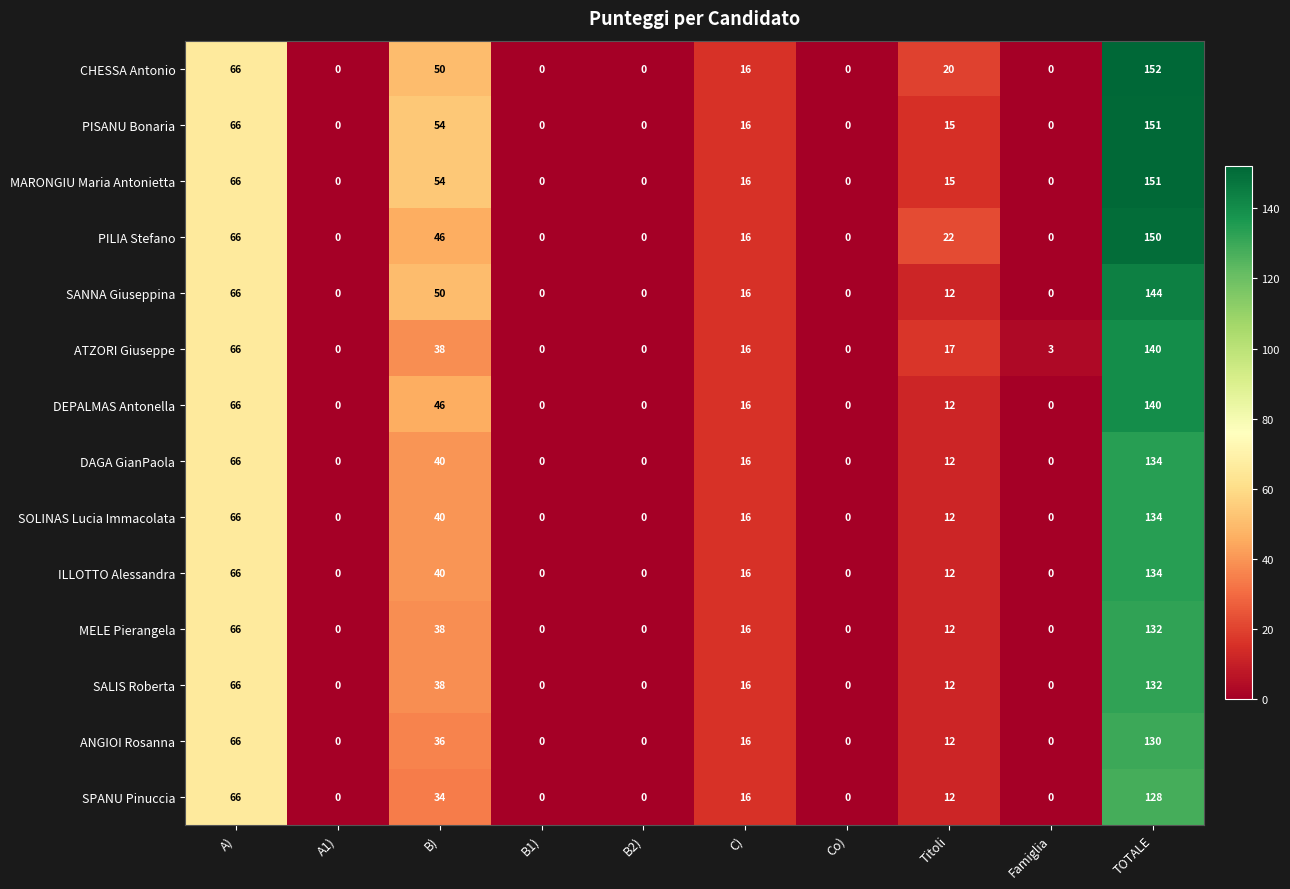

True or false: SALIS Roberta has a value of 0 at B2).

True